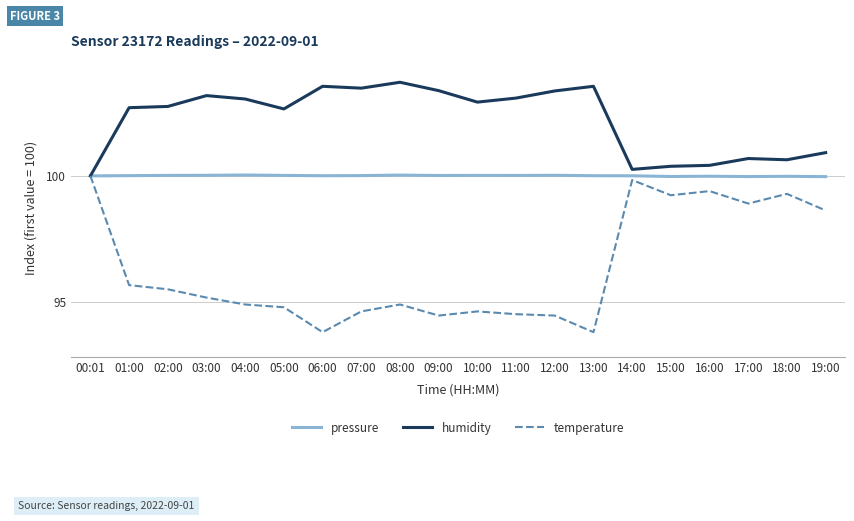

The humidity series shows 141.9 at 04:00. True or false?

False